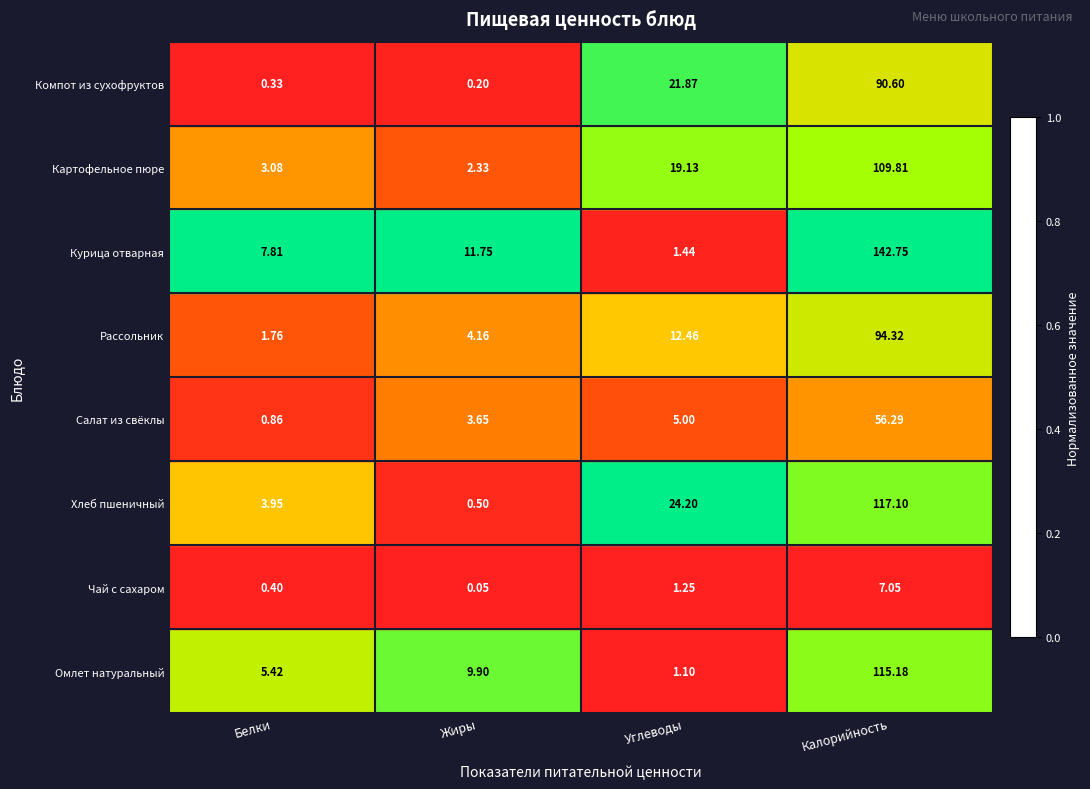

Rank the series at Белки from lowest to highest value.

Компот из сухофруктов, Чай с сахаром, Салат из свёклы, Рассольник, Картофельное пюре, Хлеб пшеничный, Омлет натуральный, Курица отварная